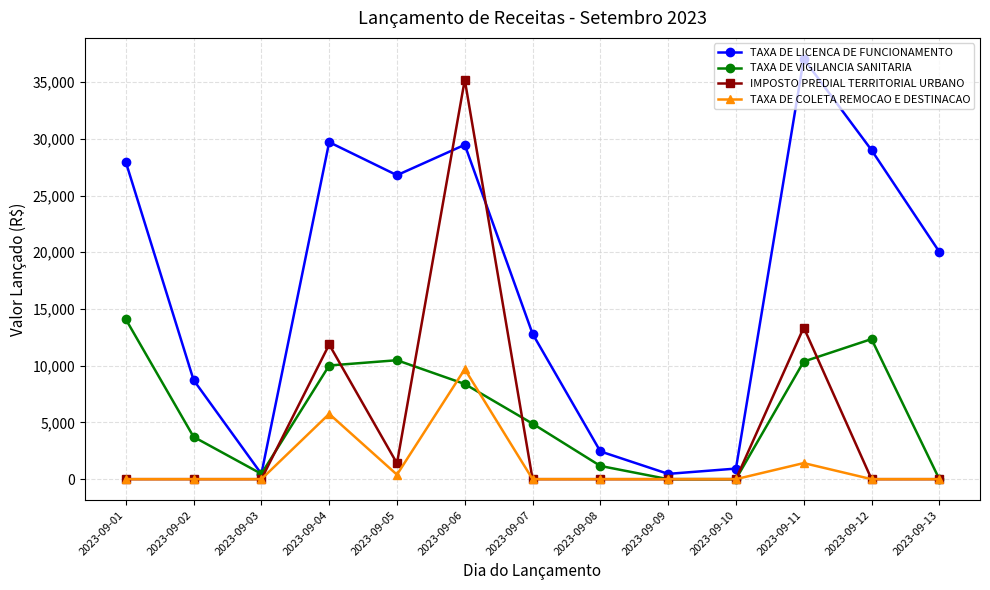

List the series in order of their peak value, highest first.

TAXA DE LICENCA DE FUNCIONAMENTO, IMPOSTO PREDIAL TERRITORIAL URBANO, TAXA DE VIGILANCIA SANITARIA, TAXA DE COLETA REMOCAO E DESTINACAO